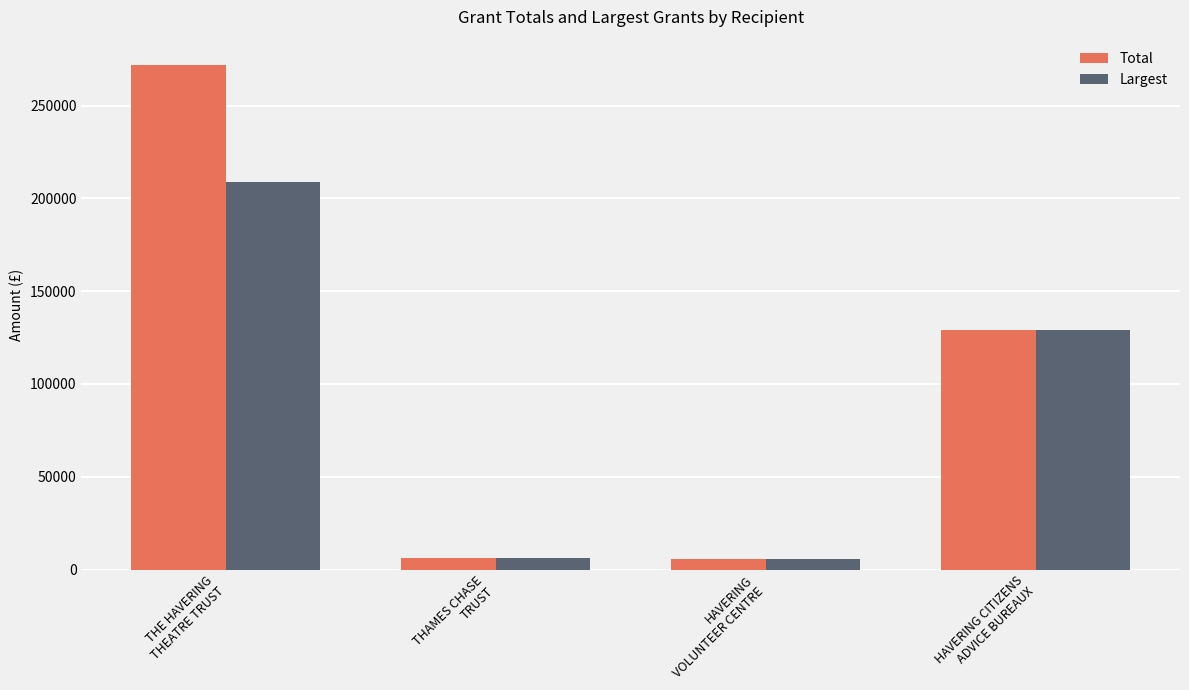

What is the label of the 3rd bar from the left?

HAVERING
VOLUNTEER CENTRE